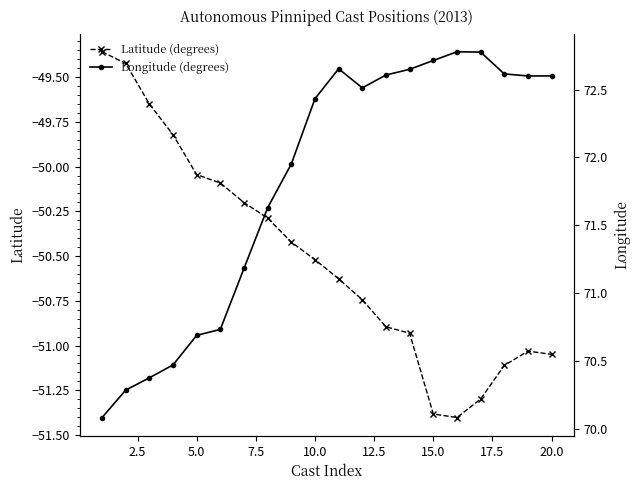

What are all the series names shown in the legend?

Latitude (degrees), Longitude (degrees)